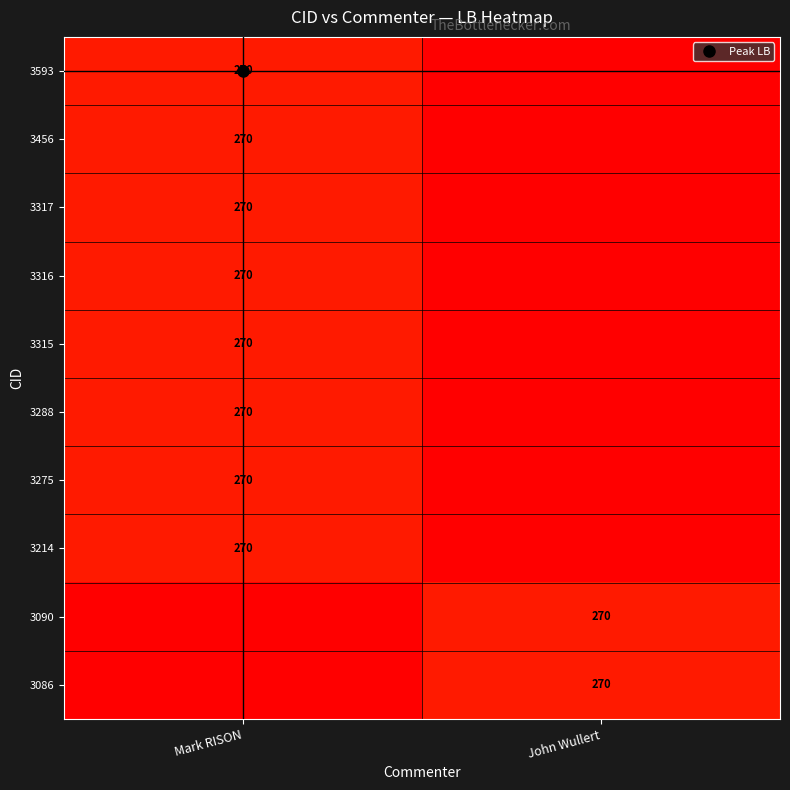

The value of 3214 at John Wullert is 0. True or false?

True